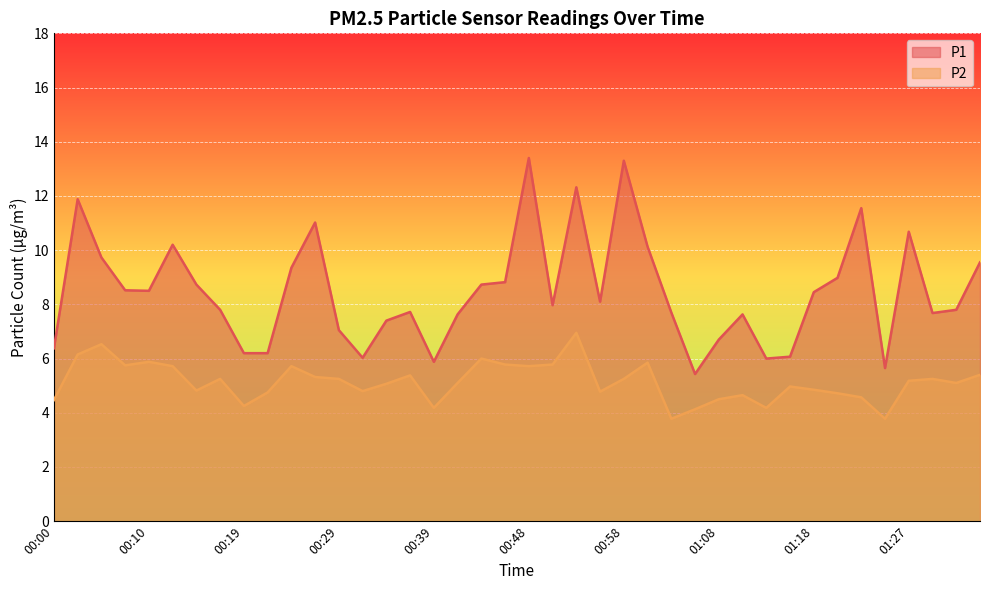

Does the chart display data point markers on the line(s)?

No